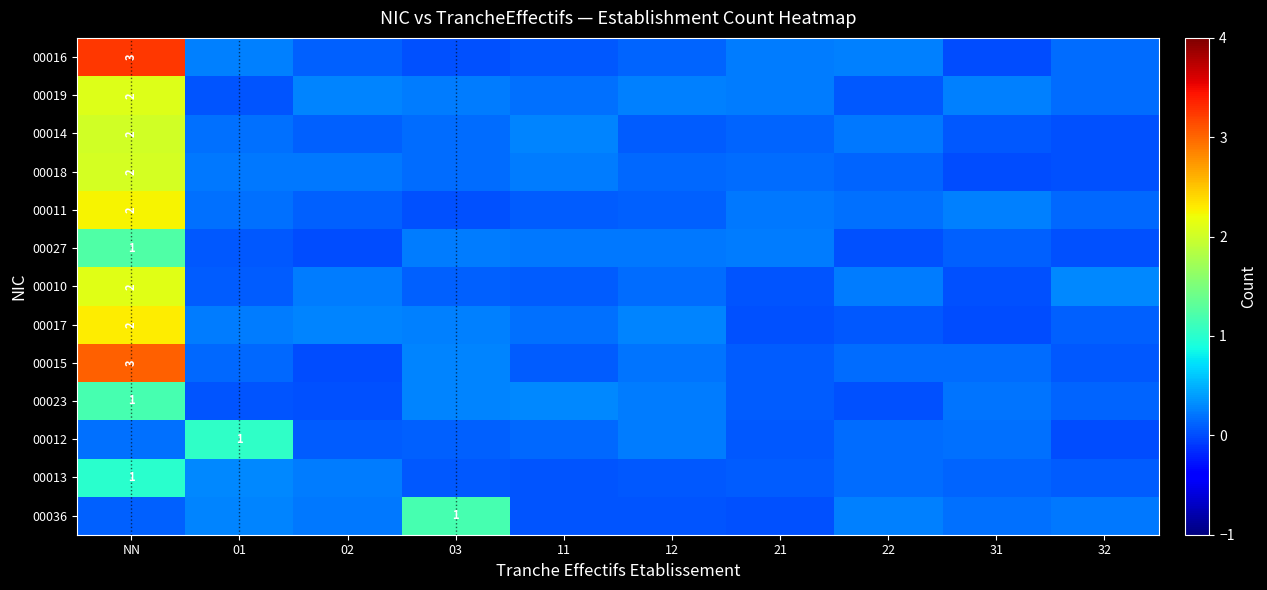

How many categories are shown in the chart?

10